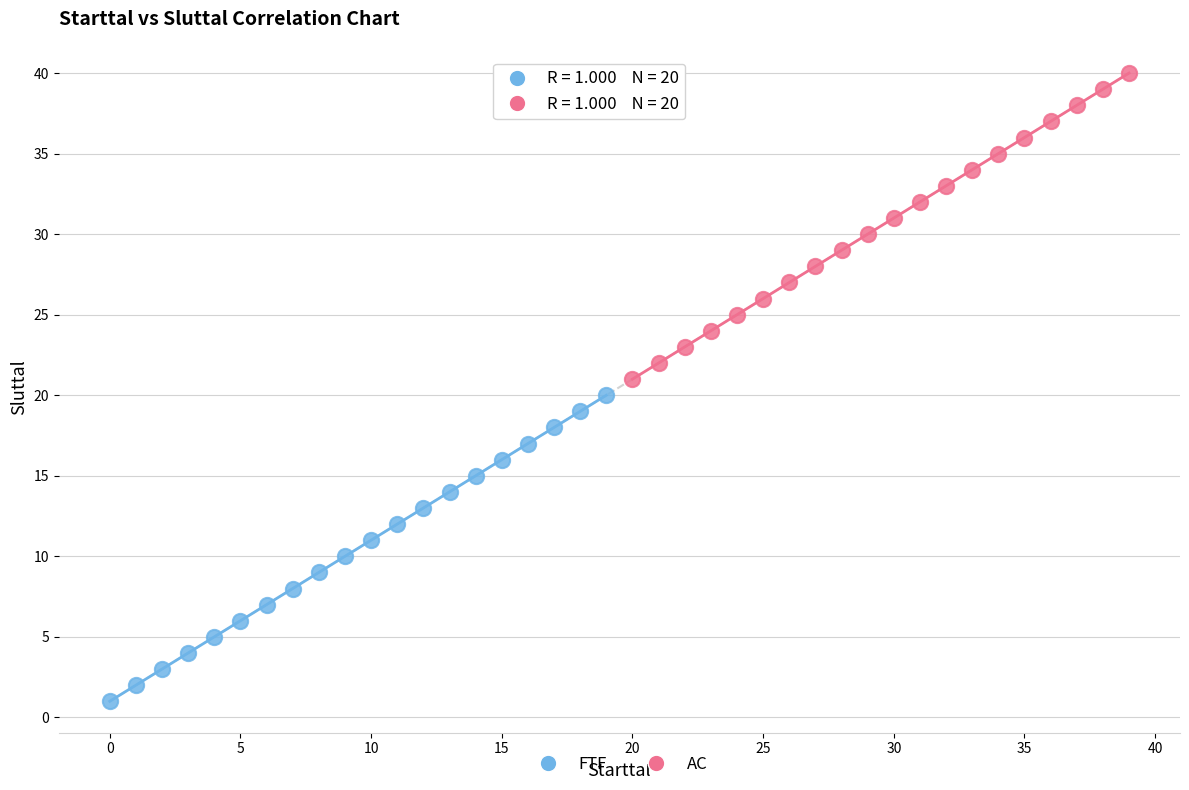

Which series reaches the minimum Y coordinate?

FTF